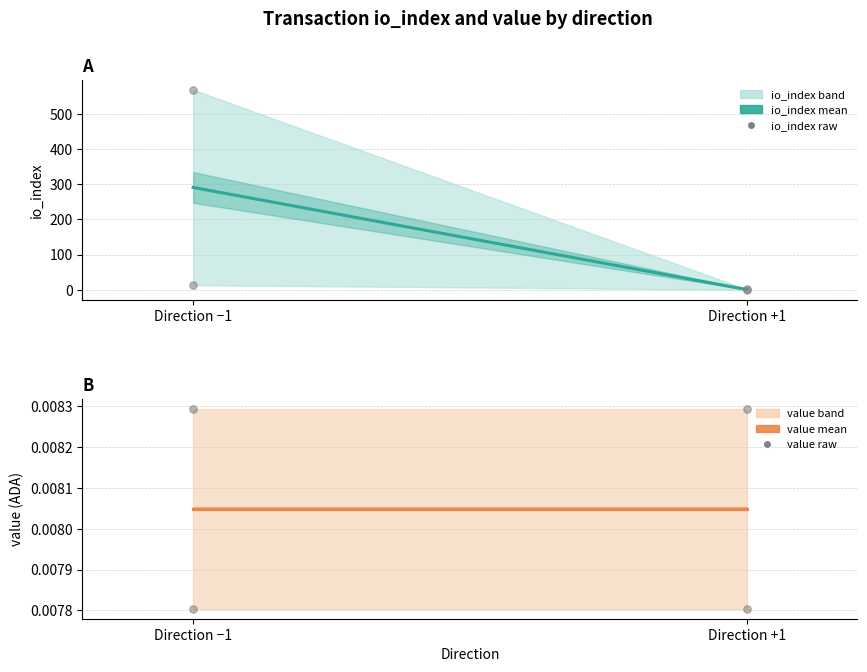

What are all the series names shown in the legend?

io_index, value